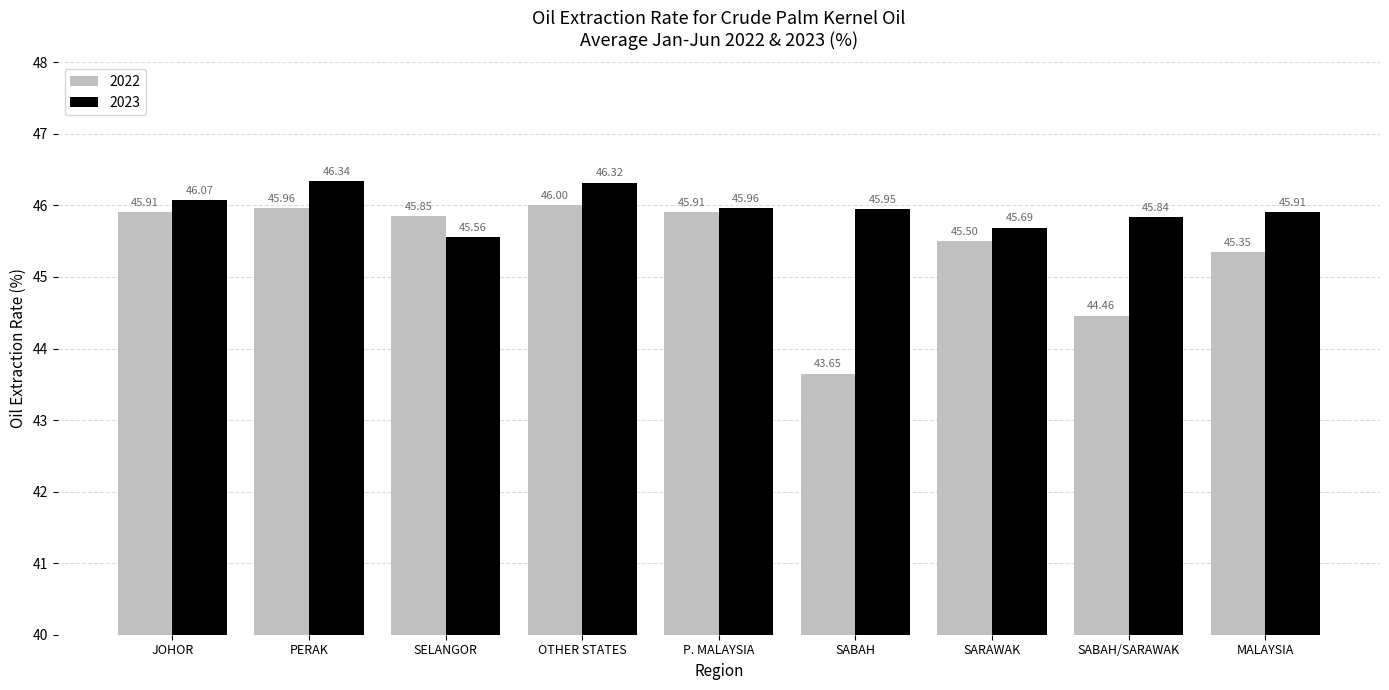

Which series has the largest total across all categories?

2023